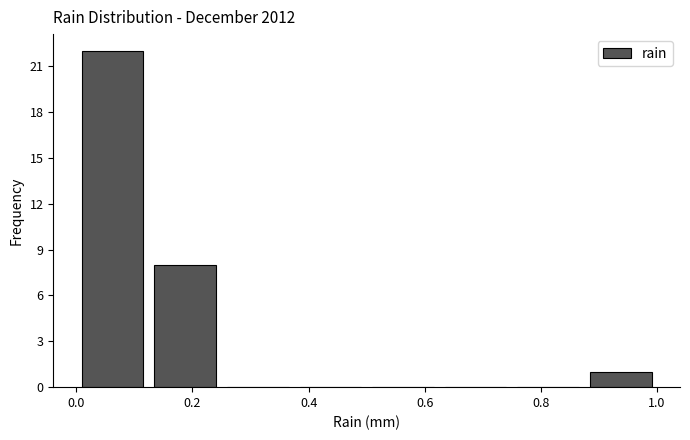

What is the height of the bar covering 0.125 to 0.250 on the x-axis? Neither the bar edges nor the heights are printed on the chart, so give them approximately, as read against the axes.

8